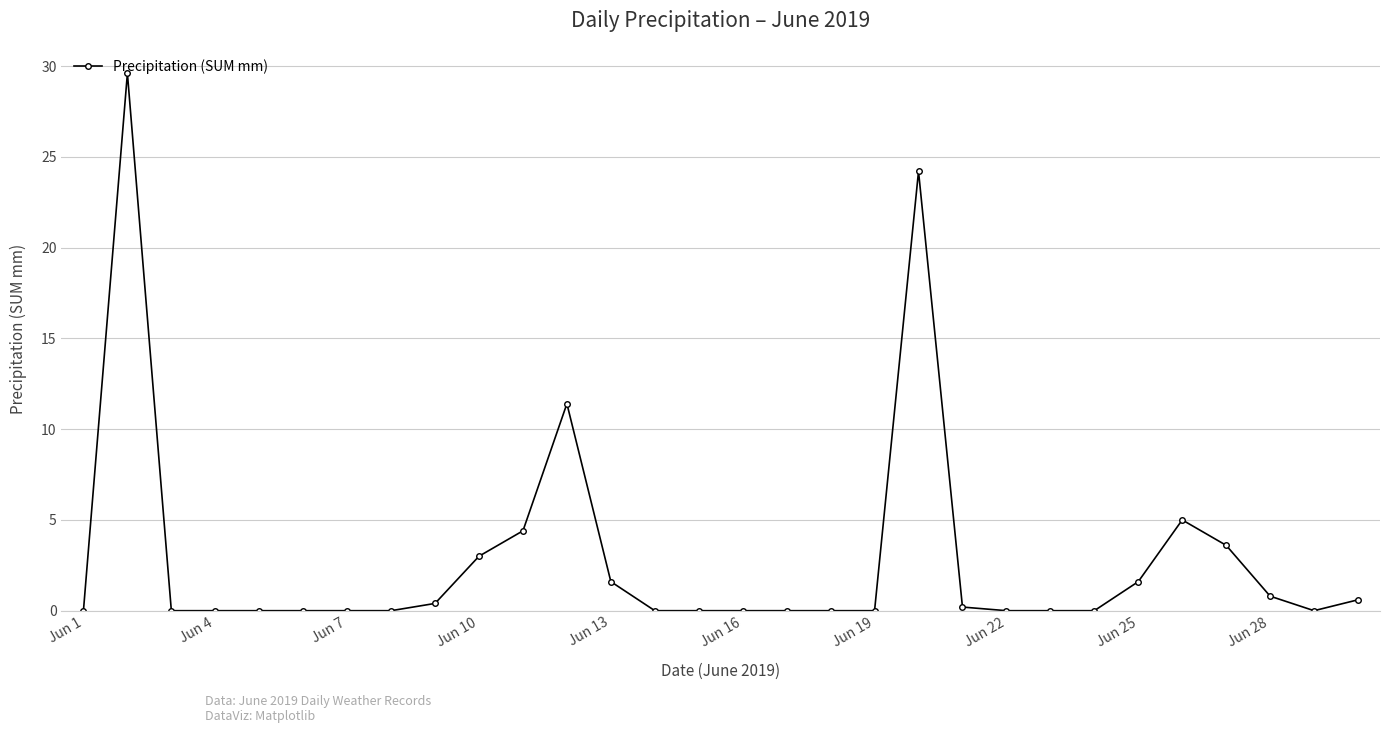

Does the chart display data point markers on the line(s)?

Yes